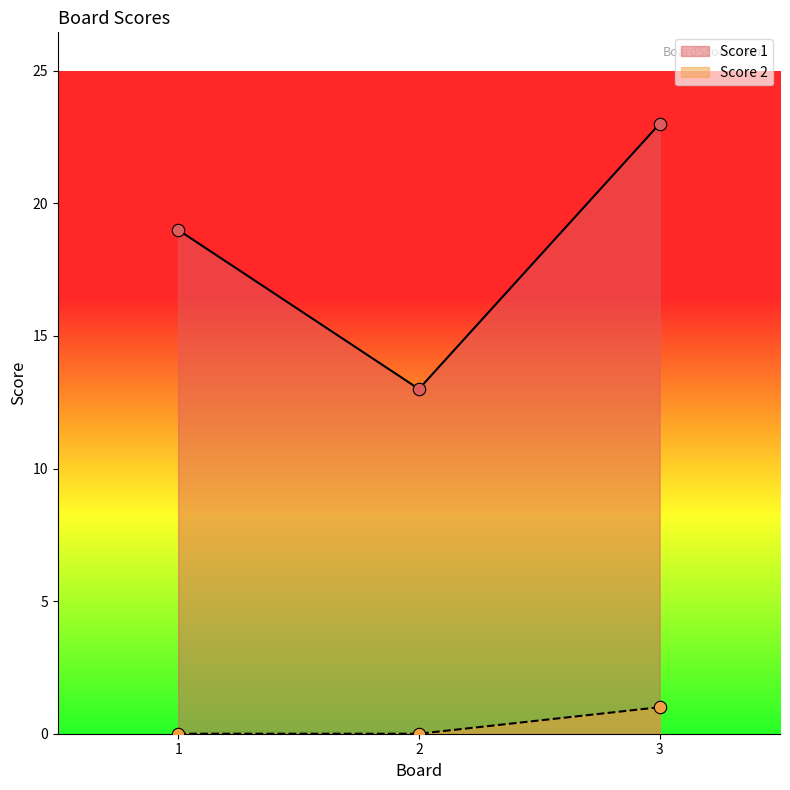

Which series has the largest Y range (max minus min)?

Score 1